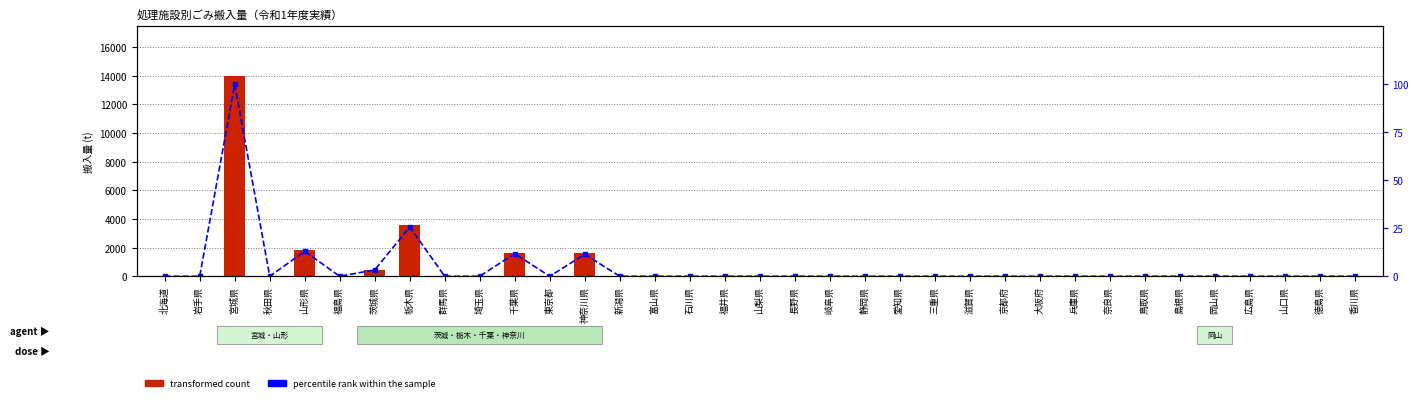

Count the number of data series in this chart.

2